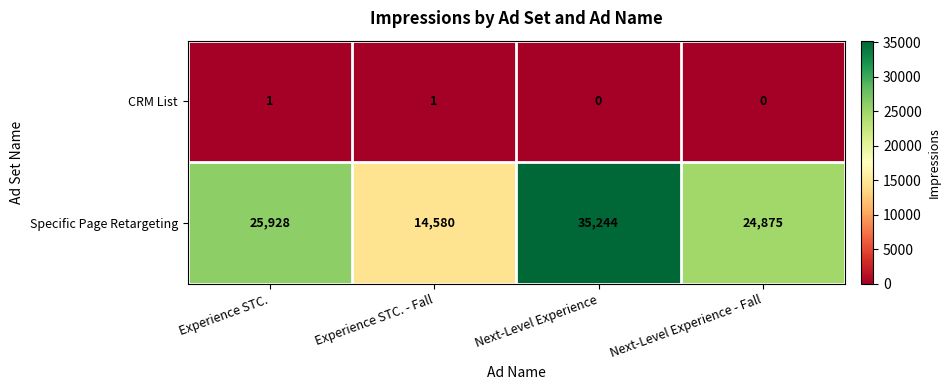

Reading left to right, what are all the values shown in this chart?

CRM List: Experience STC.=1	Experience STC. - Fall=1	Next-Level Experience=0	Next-Level Experience - Fall=0
Specific Page Retargeting: Experience STC.=25928	Experience STC. - Fall=14580	Next-Level Experience=35244	Next-Level Experience - Fall=24875